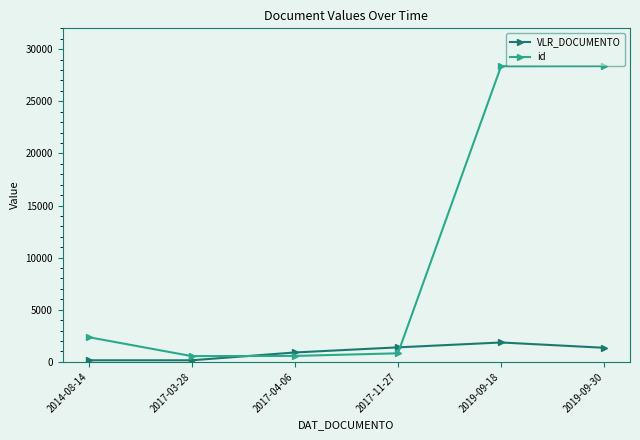

The id series shows 820.0 at 2017-11-27. True or false?

True